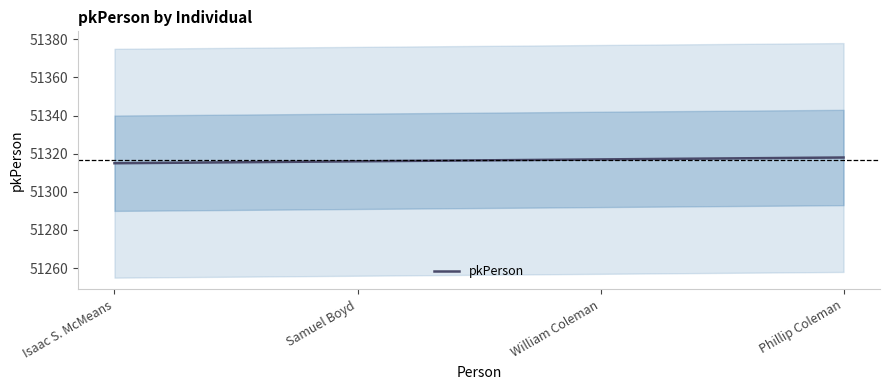

Count the number of data series in this chart.

1